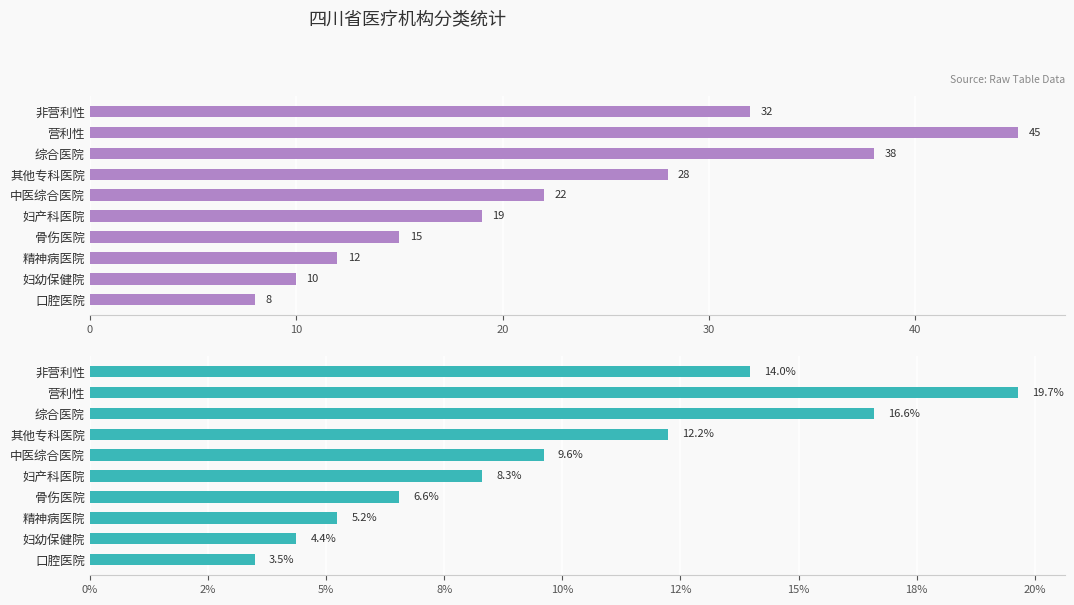

What is the value of the 占比(%) bar at the 7th from the left?

6.6